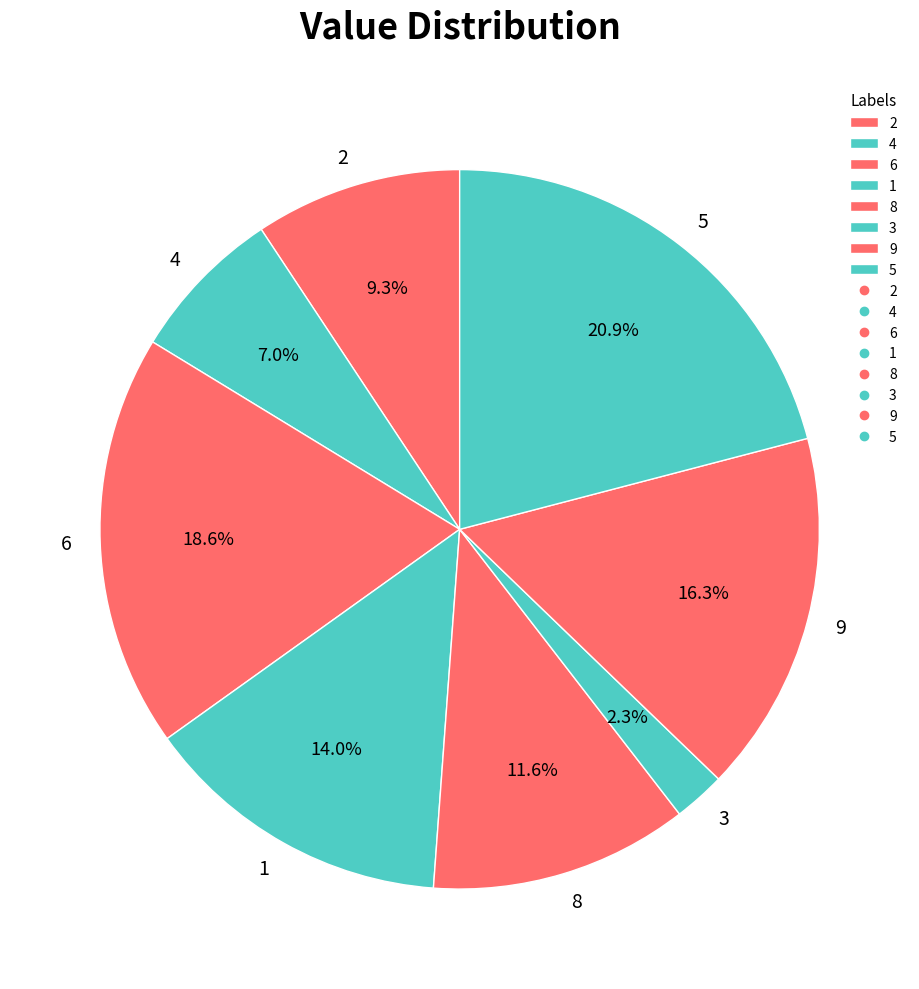

Combined, what portion of the pie is 5 and 6?

39.5%